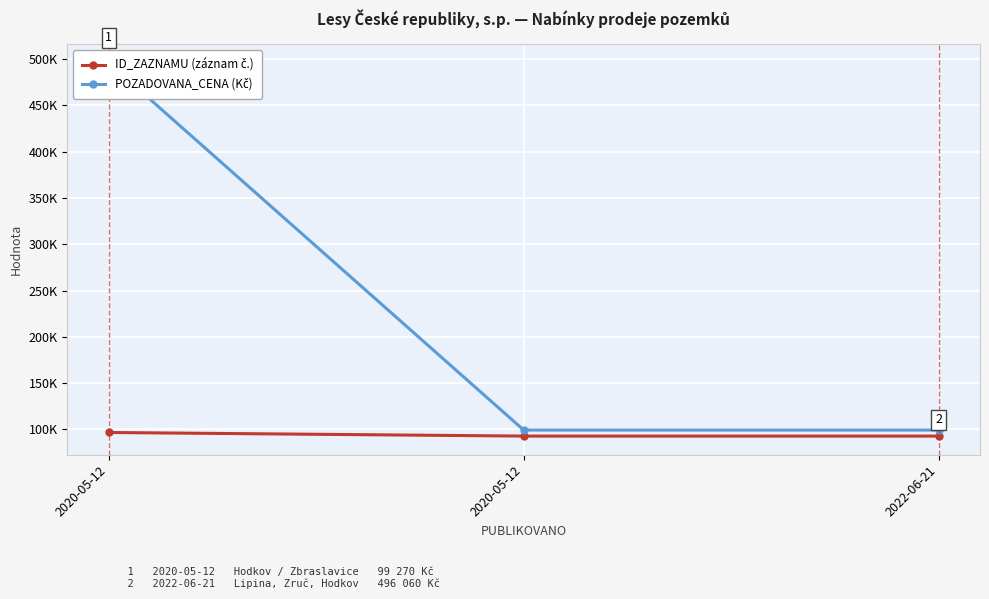

Read the ID_ZAZNAMU value at 2020-05-12.

96650